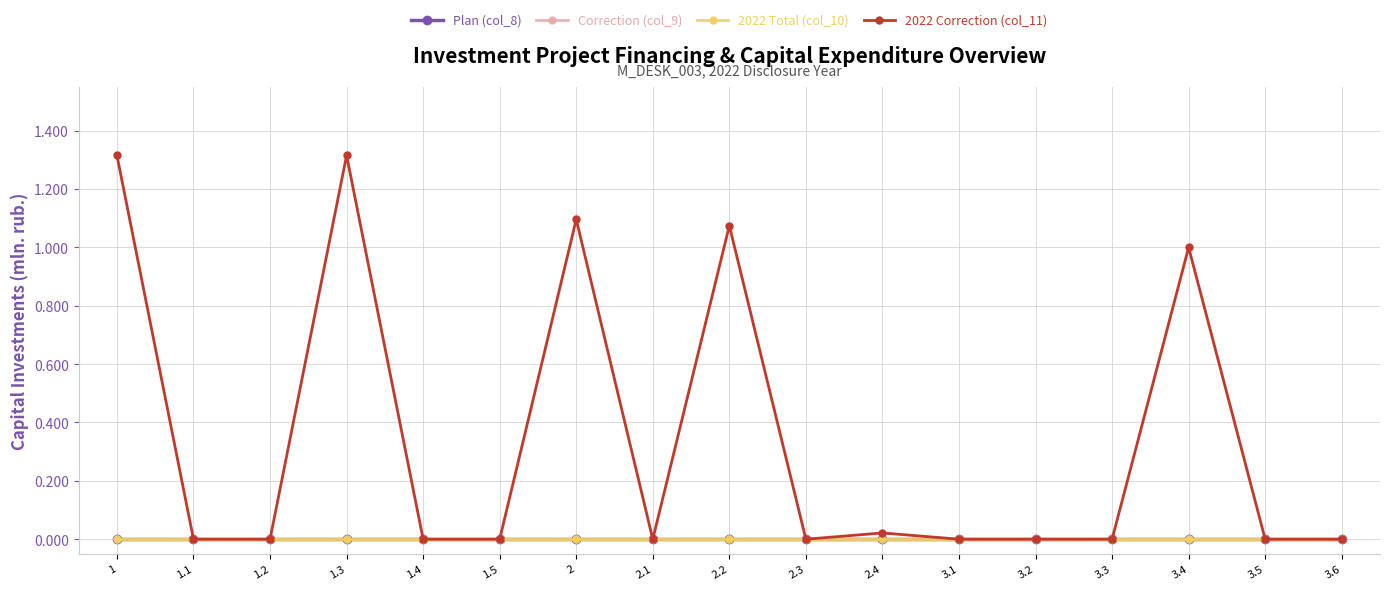

True or false: 2022 Total (col_10) has more than 1 points higher than both neighbors.

False